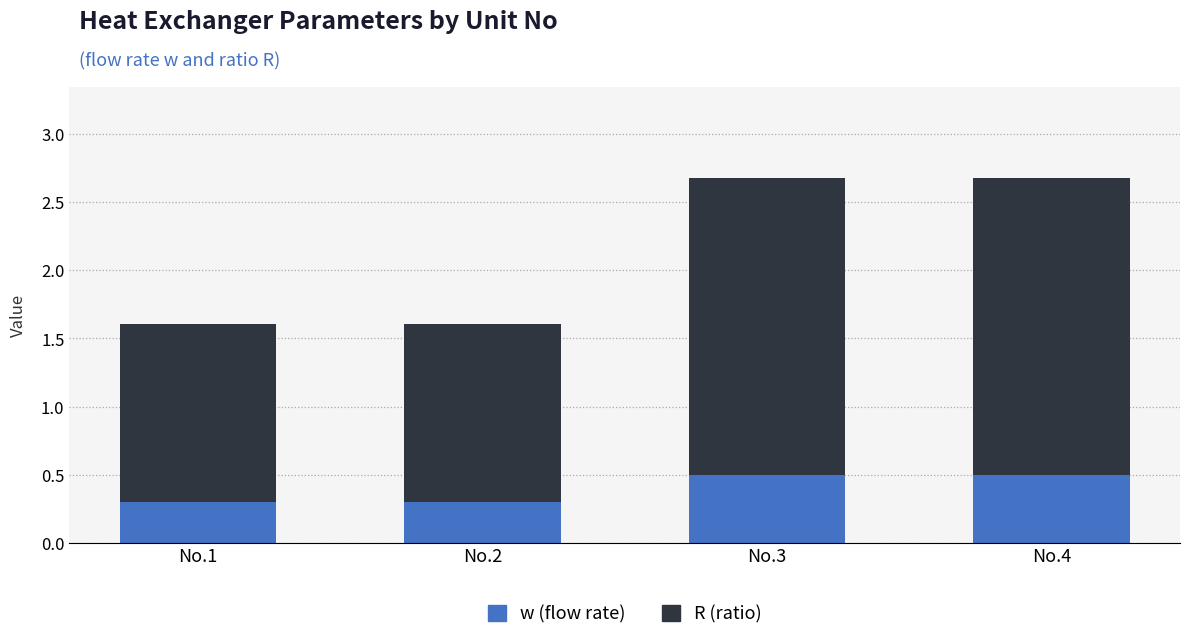

True or false: w (flow rate) has a value of 0.3 at No.2.

True